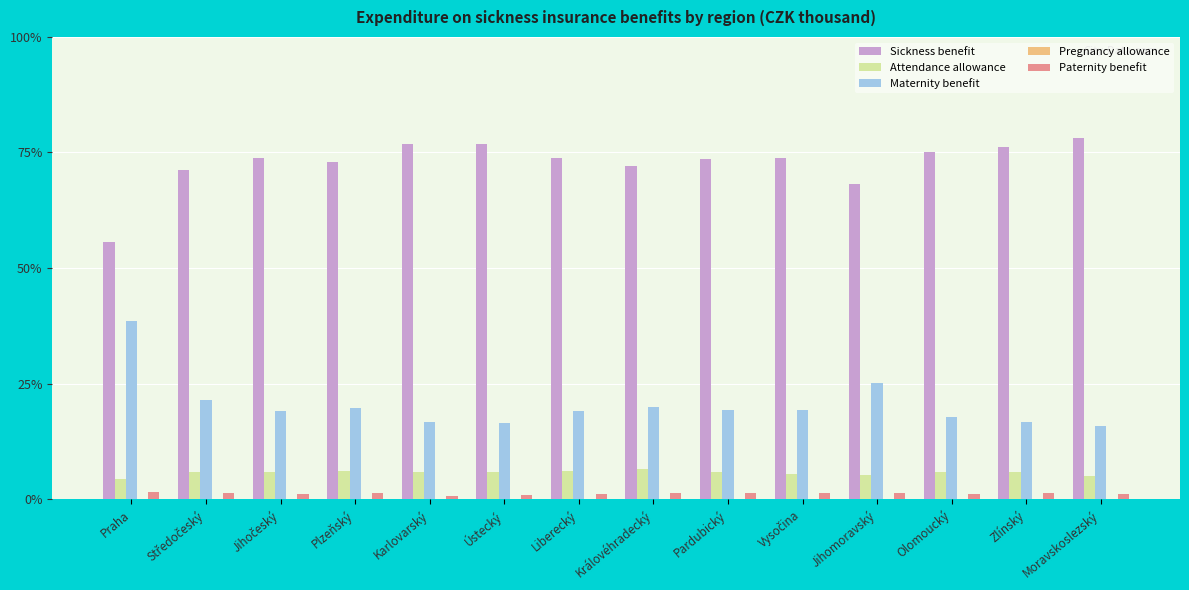

Is the value of Attendance allowance at Liberecký greater than the value of Sickness benefit at Liberecký?

No